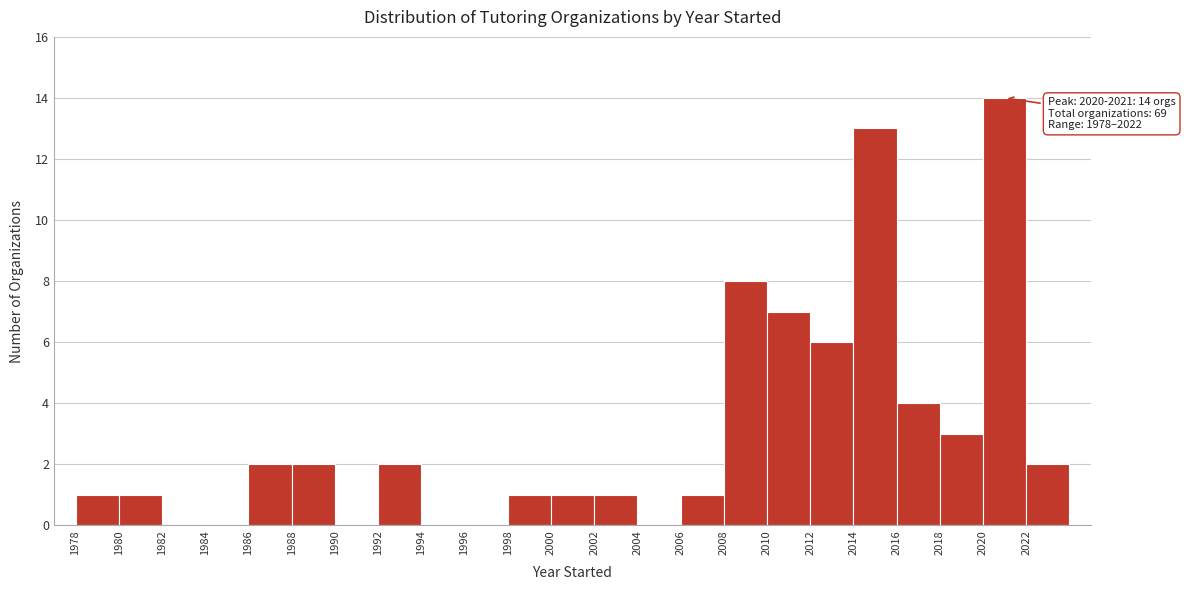

Over which range of the x-axis is the bar tallest?

2020 to 2022